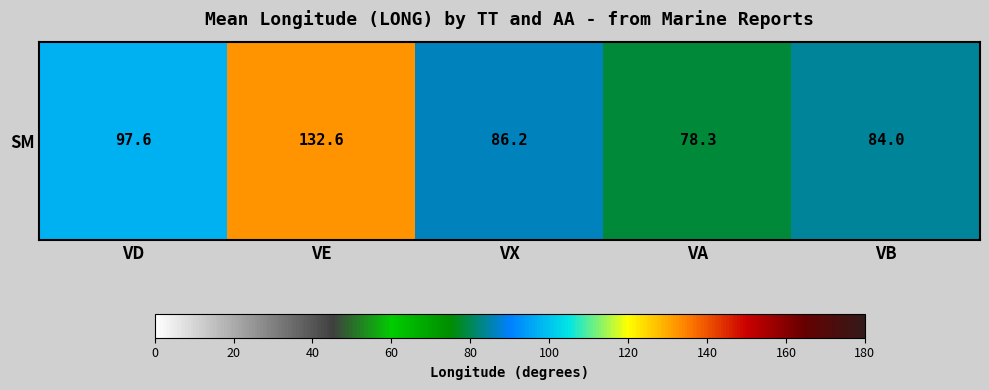

Reading right to left, list all the values displayed in this chart.

VB=84.0	VA=78.3	VX=86.2	VE=132.6	VD=97.6